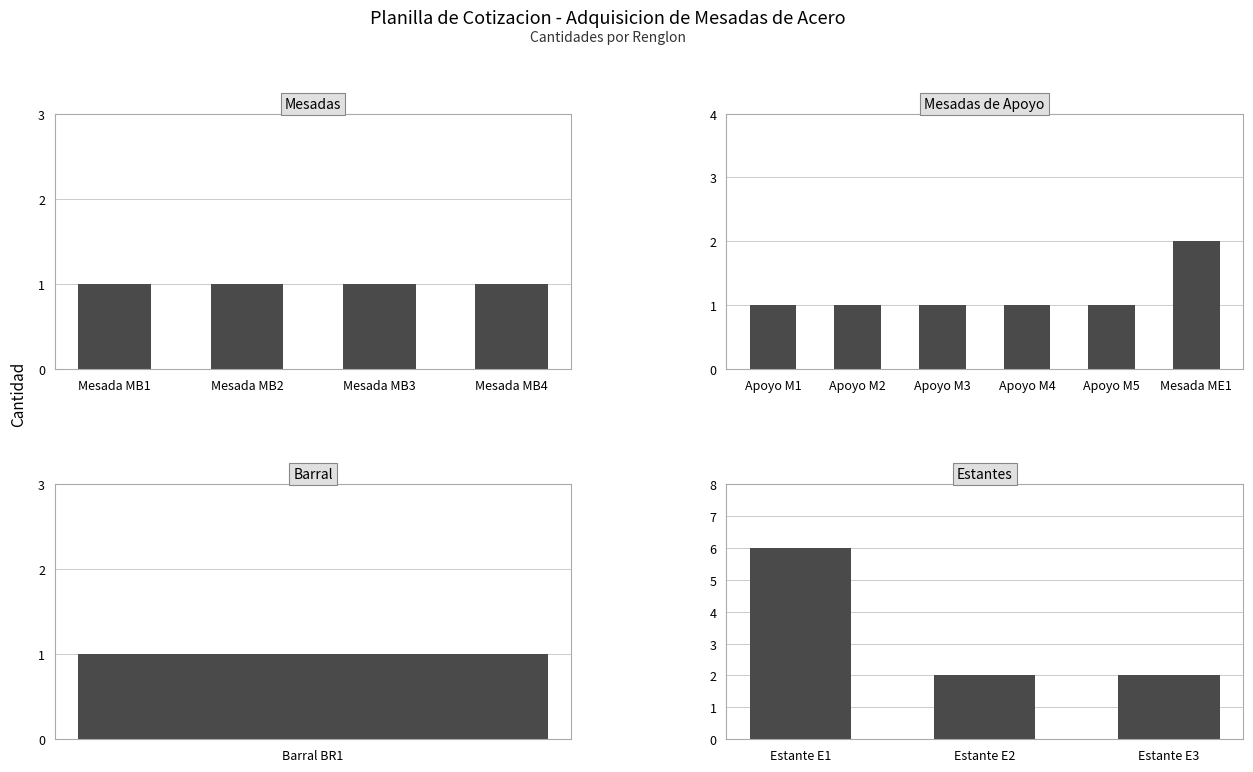

The value at Estante E2 is 3. True or false?

False